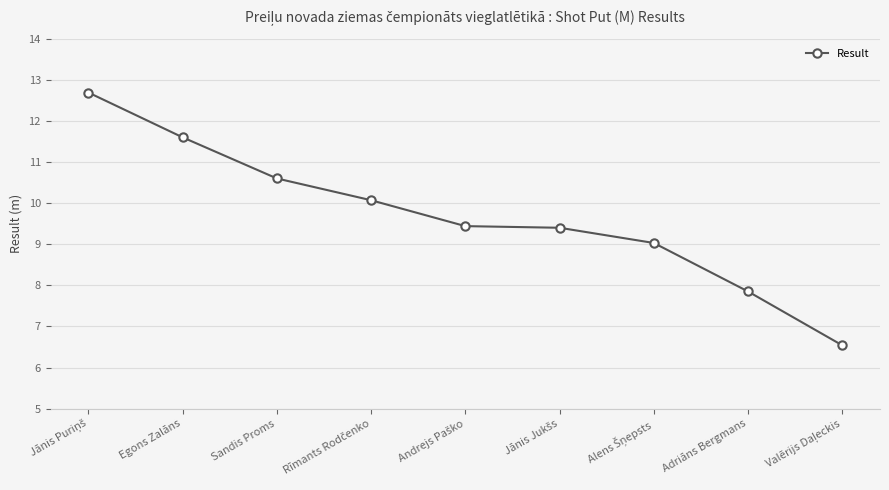

What is the minimum value shown in the chart?

6.5